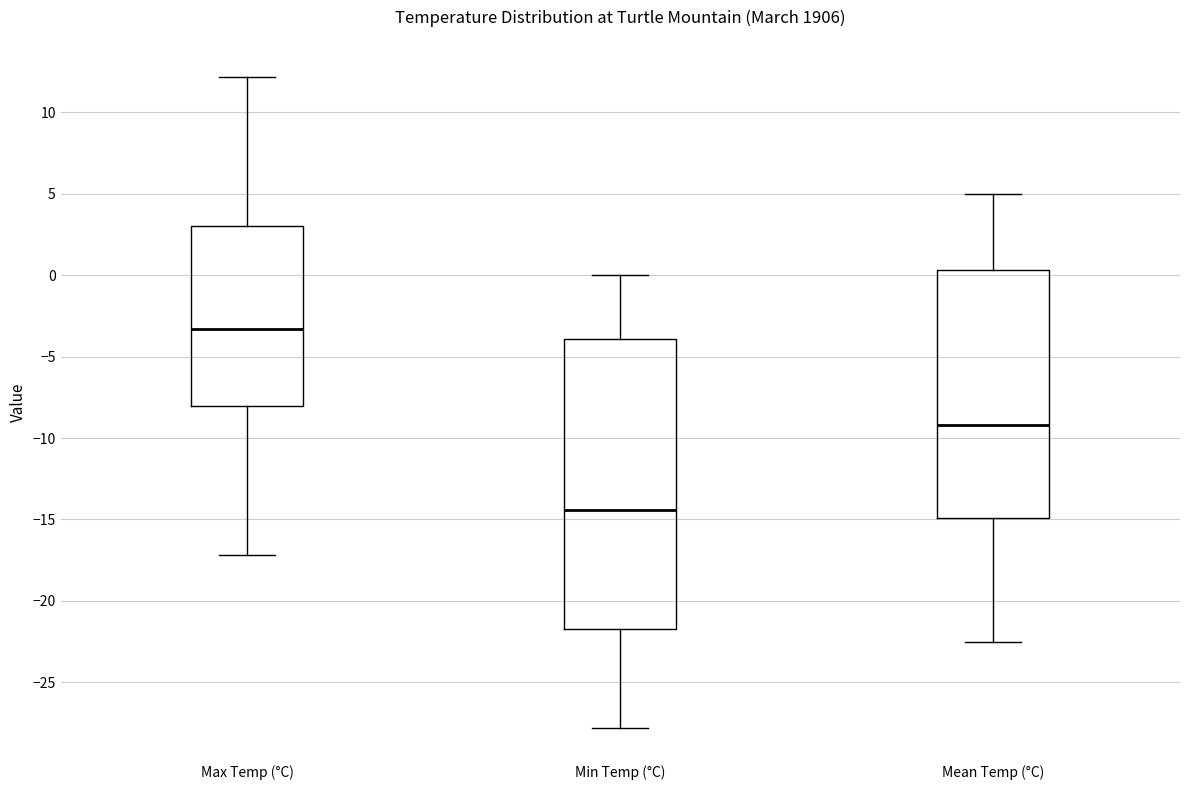

Which box's median line is the highest?

Max Temp (°C)